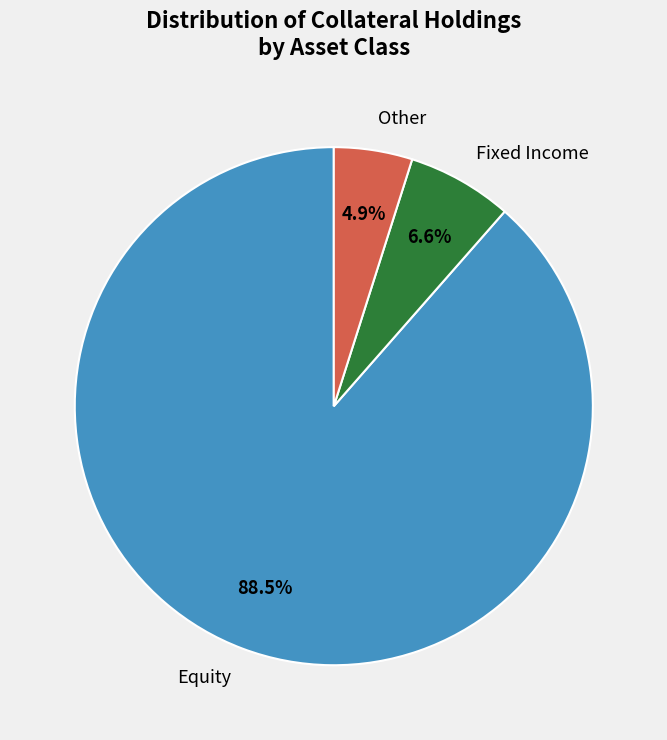

What portion of the pie excludes Equity?

11.5%